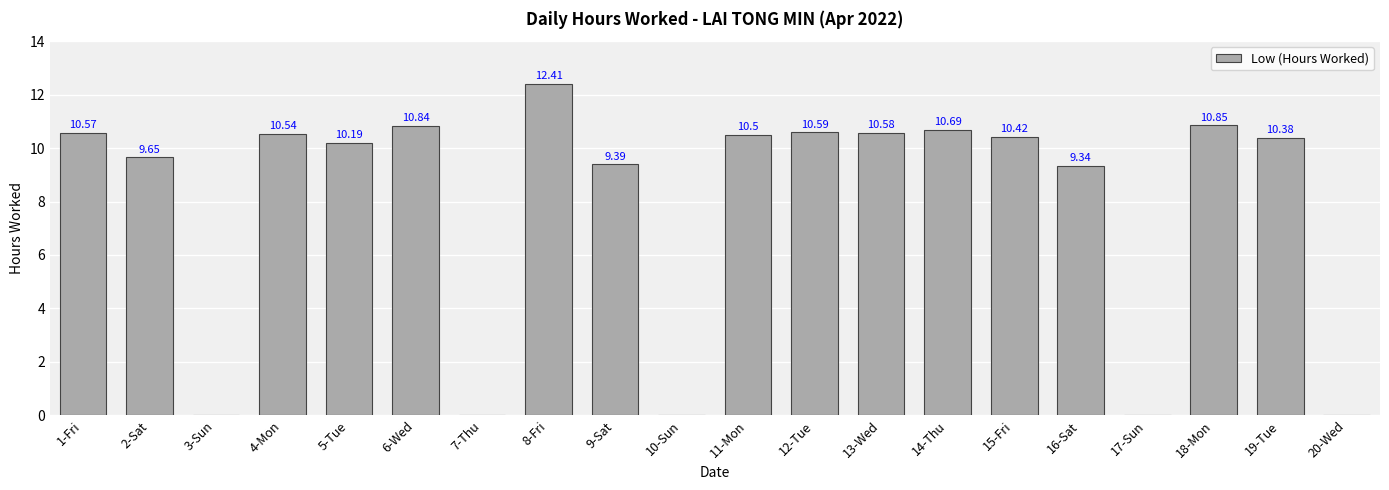

Count the number of values greater than 10.

12